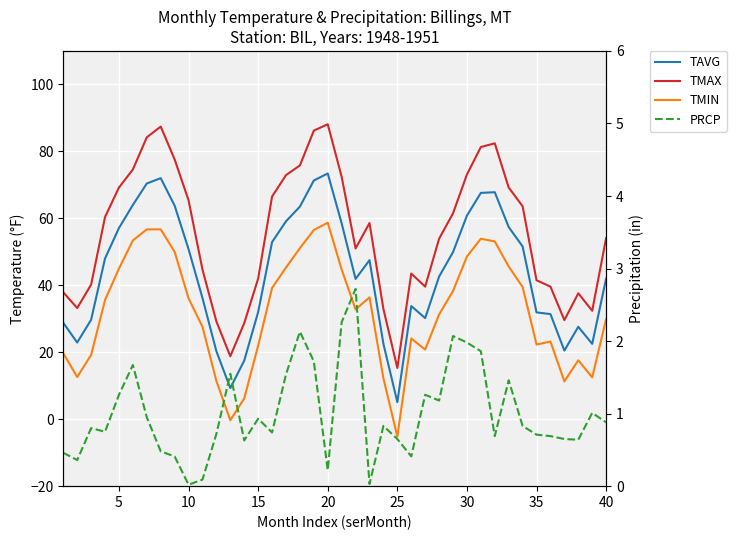

How many data points in TAVG are less than 47?

20